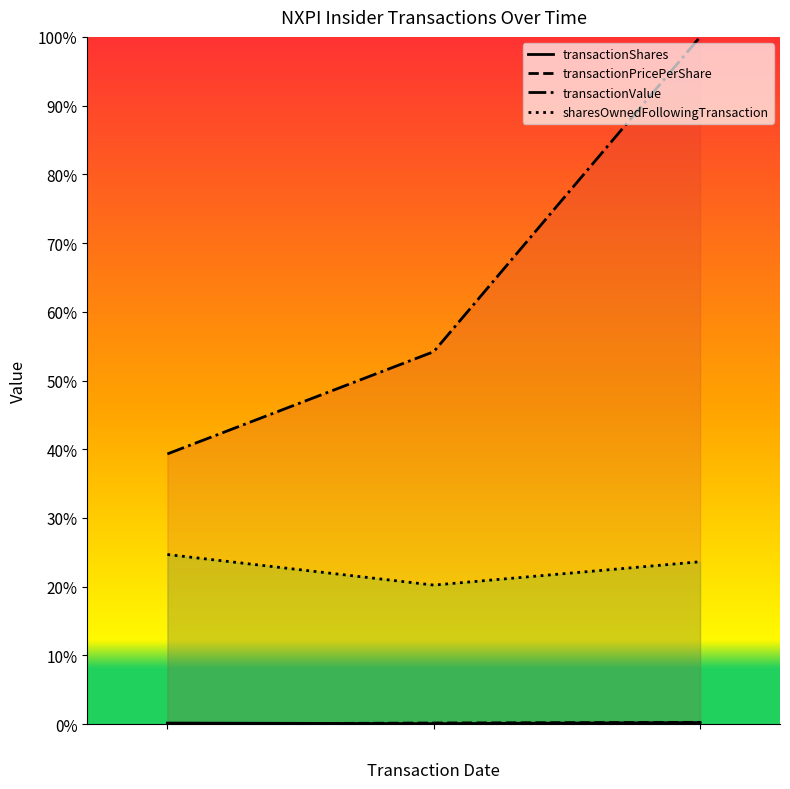

What is the difference between the maximum and minimum values in the transactionValue series?

0.6